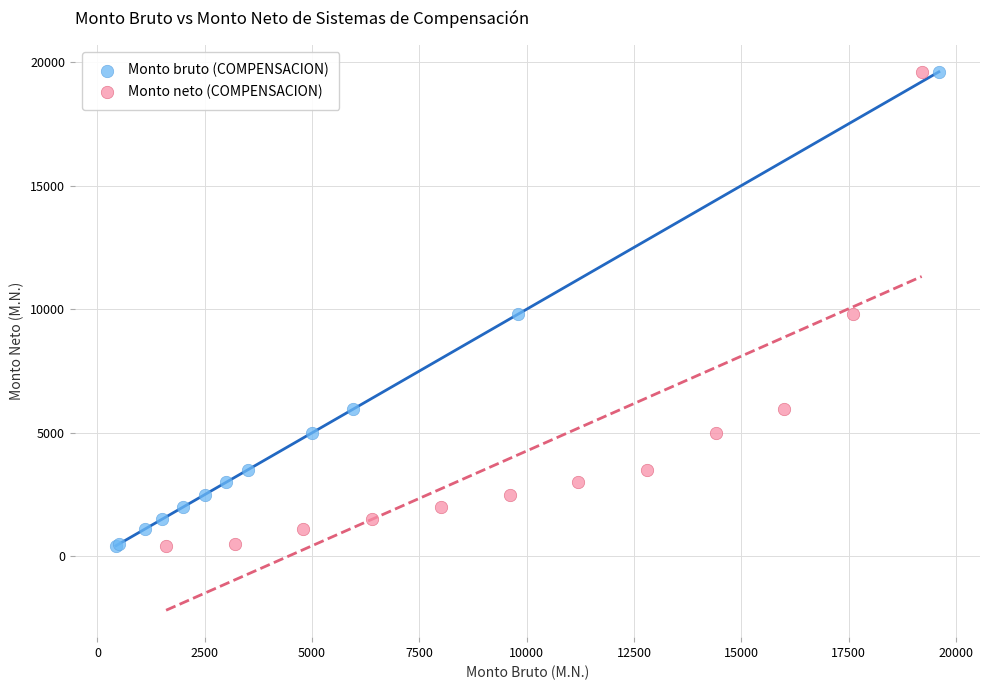

What are all the series names shown in the legend?

Monto bruto (COMPENSACION), Monto neto (COMPENSACION)